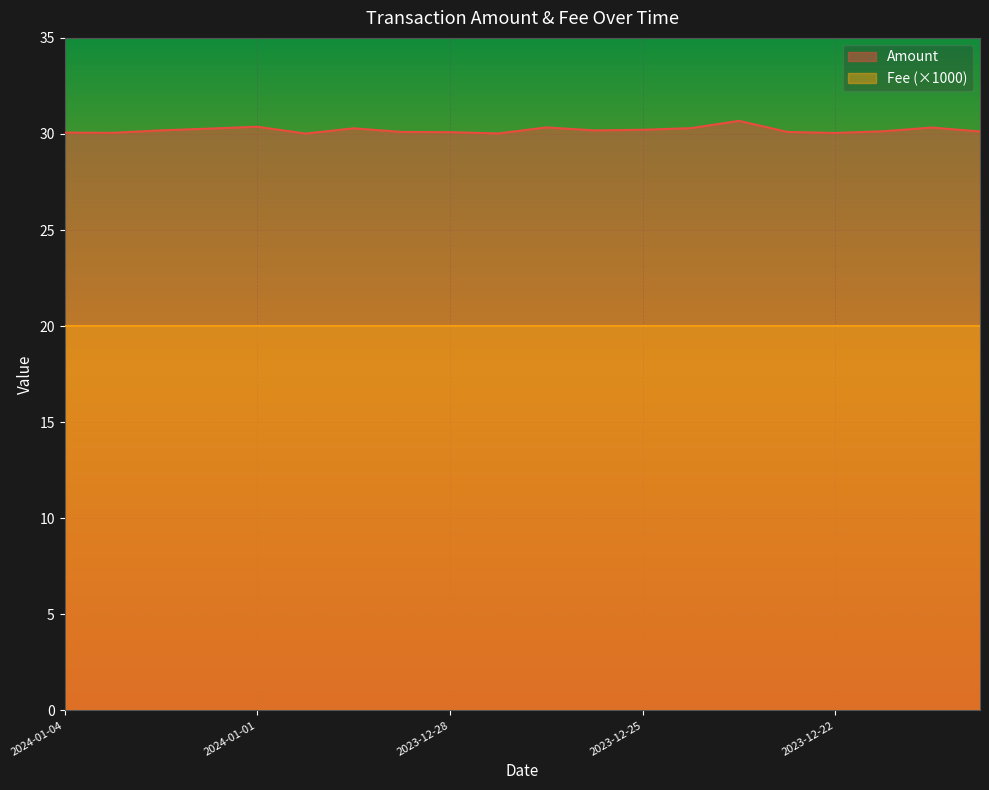

How many lines are shown in the chart?

2